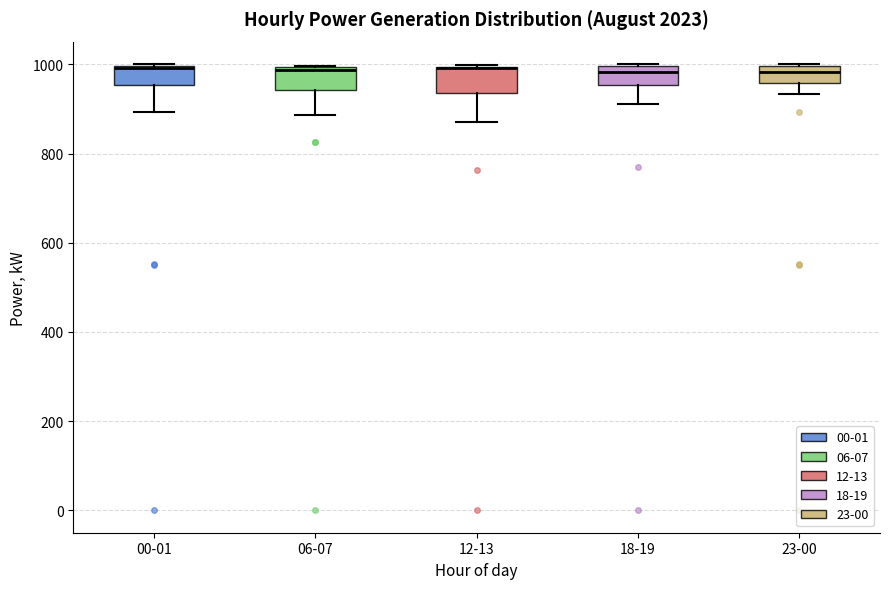

Where does the lower whisker of the box for 00-01 end on the y-axis? The values are not printed on the chart, so give them approximately, as read against the axis.

900